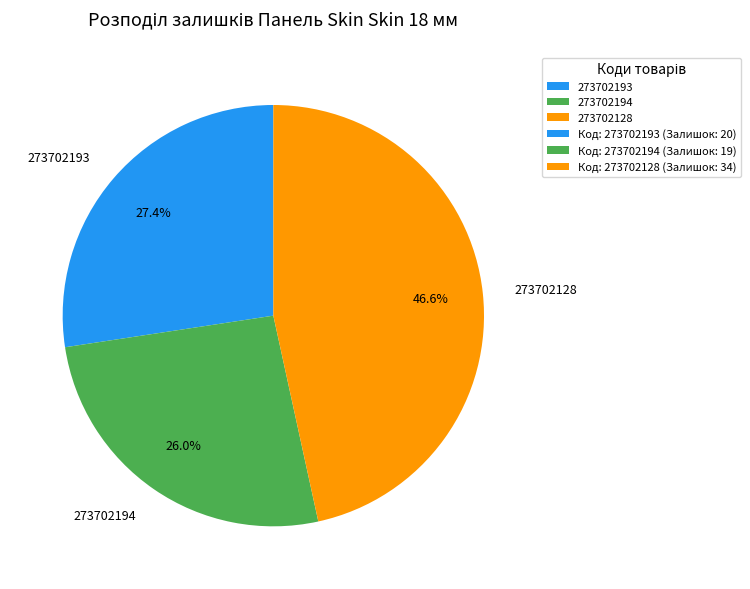

To the nearest percent, what portion does 273702194 represent?

26%